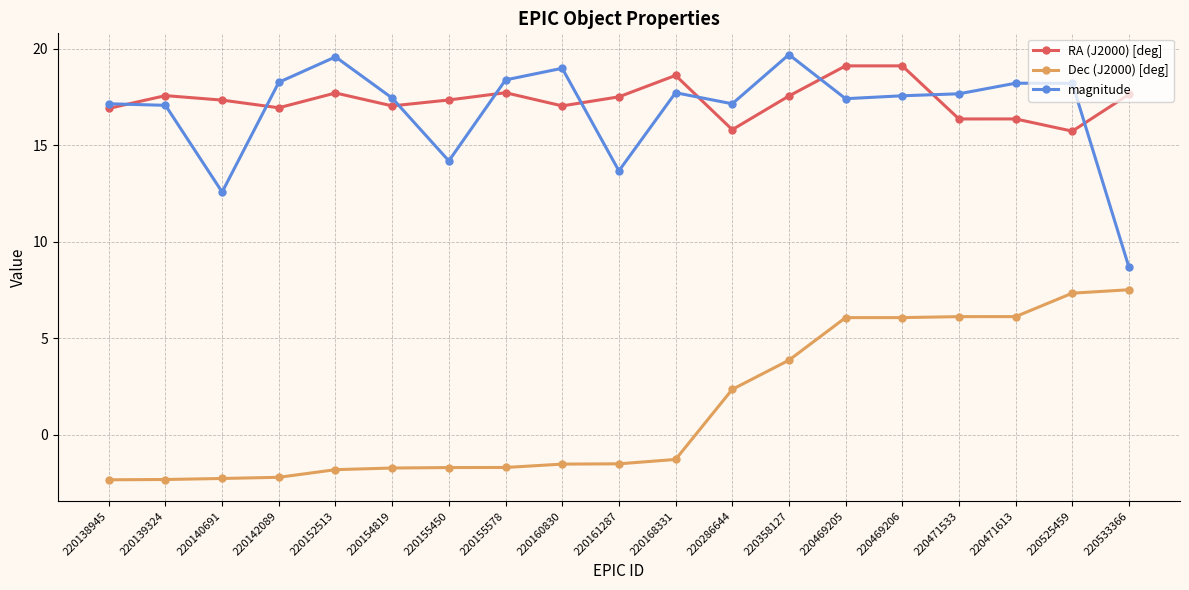

True or false: Dec (J2000) [deg] and RA (J2000) [deg] cross at least once.

False